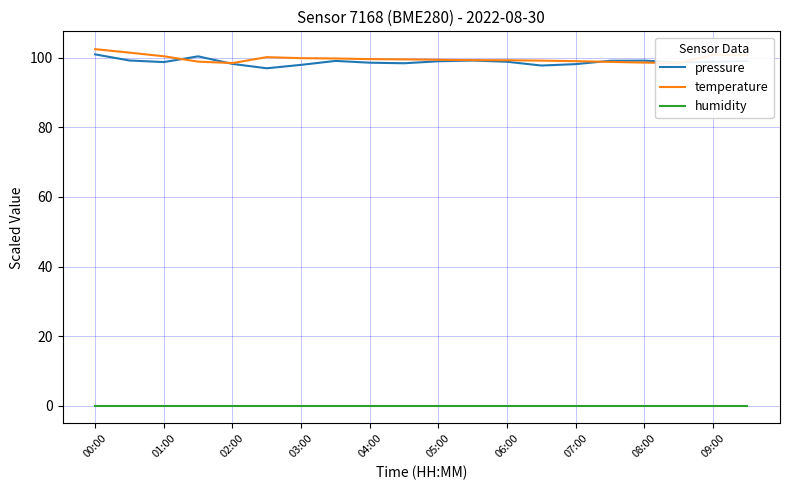

True or false: humidity and pressure cross at least once.

False